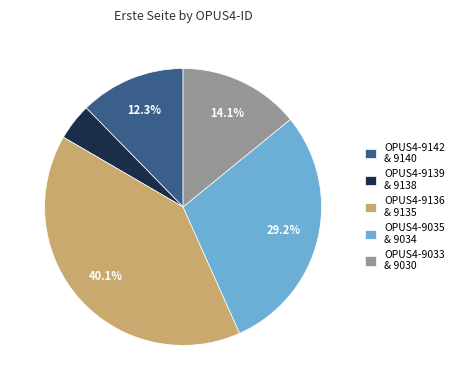

What is the smallest slice in the pie chart?

OPUS4-9139 & 9138